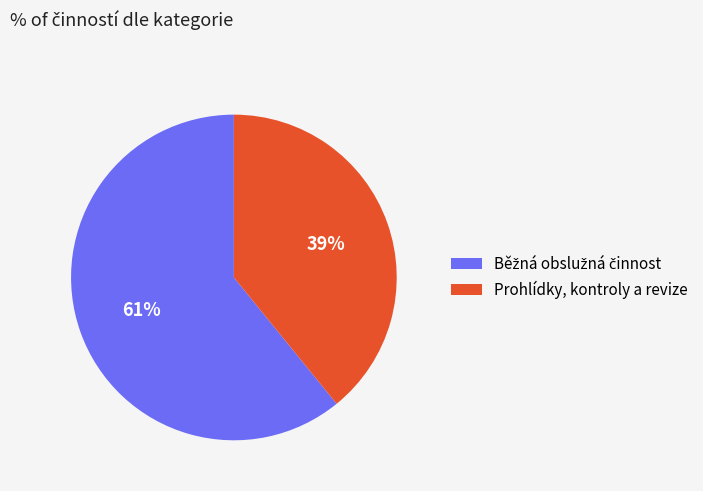

True or false: Prohlídky, kontroly a revize accounts for 39% of the total.

True